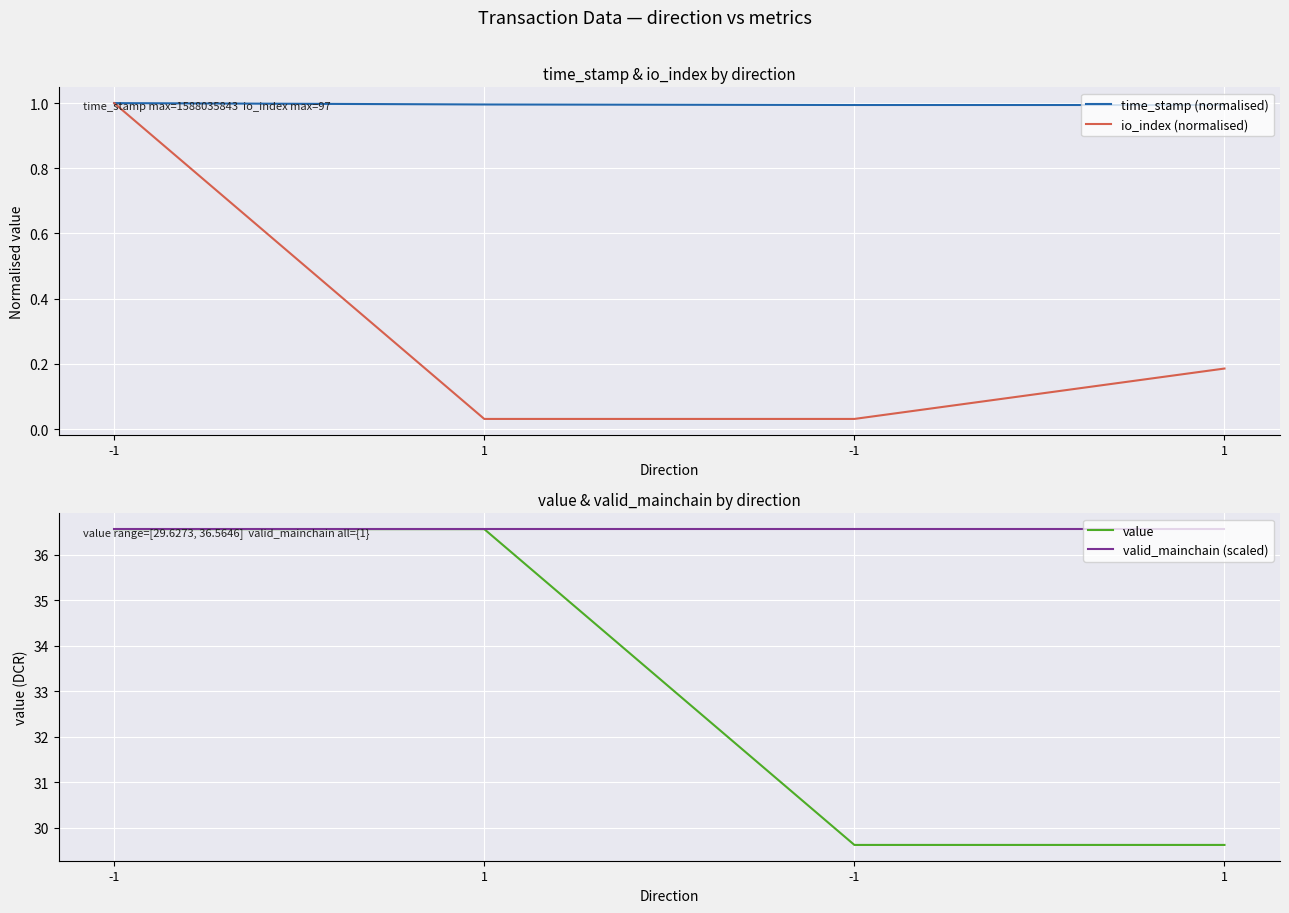

Reading left to right, extract all data points from this chart.

time_stamp (normalised): -1=1.0	1=1.0	-1=1.0	1=1.0
io_index (normalised): -1=1.0	1=0.0	-1=0.0	1=0.2
value: -1=36.6	1=36.6	-1=29.6	1=29.6
valid_mainchain (scaled): -1=36.6	1=36.6	-1=36.6	1=36.6